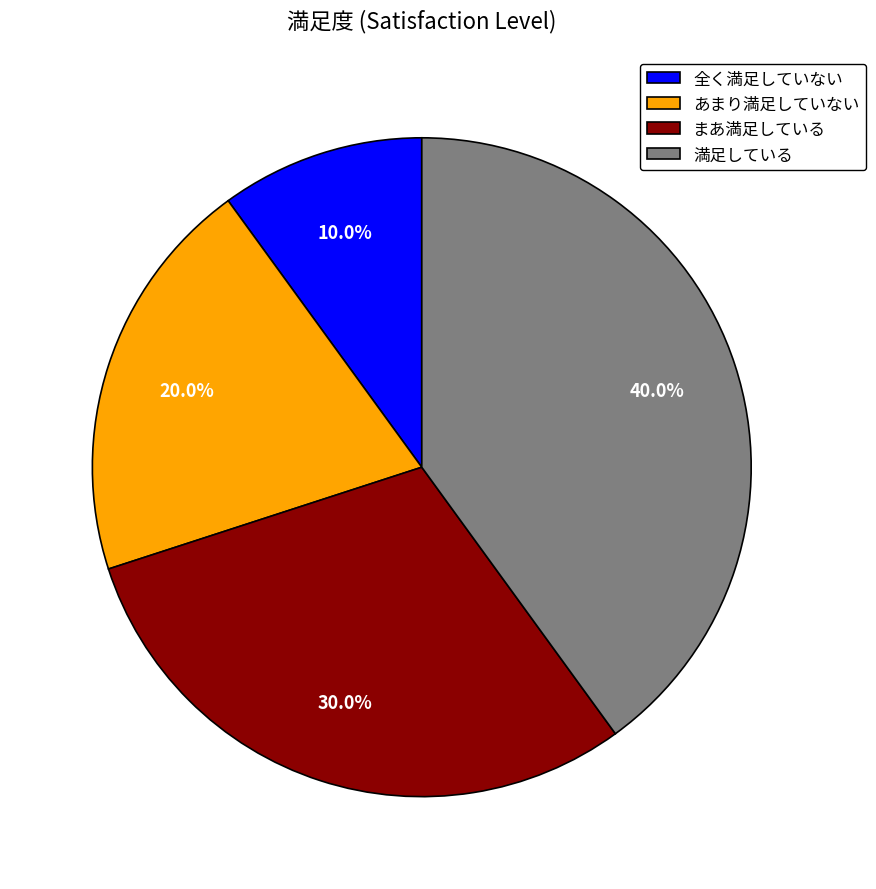

Is there any slice that represents more than half of the pie?

No